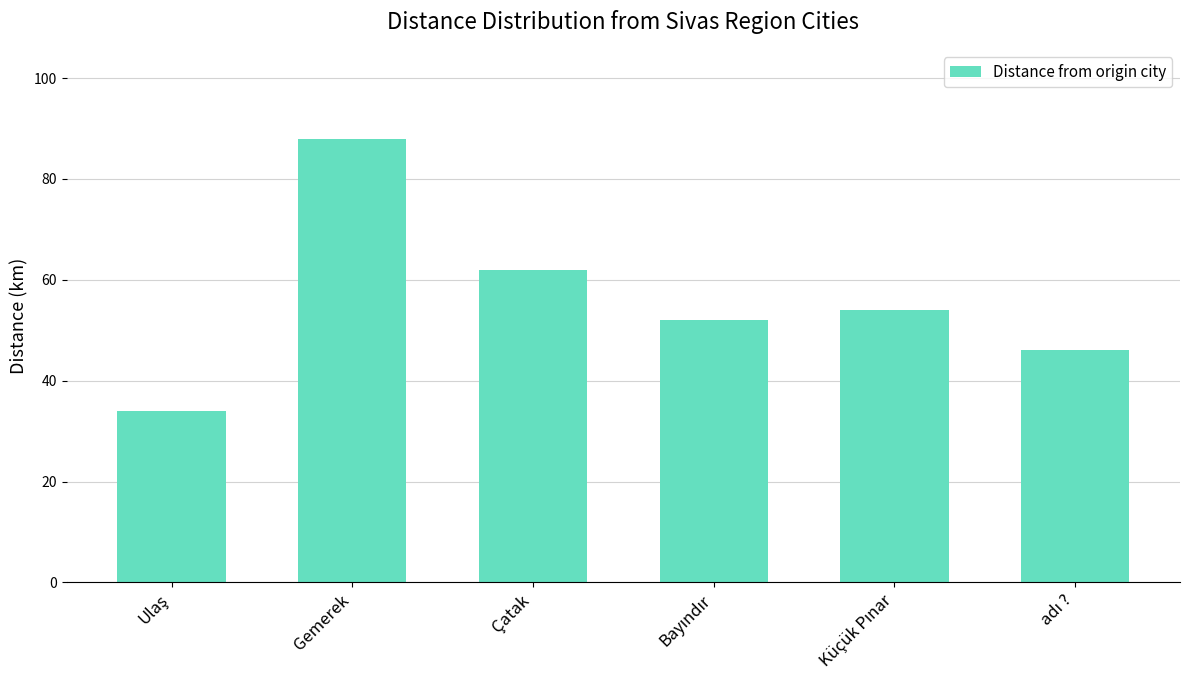

What is the difference between the maximum and minimum values?

54